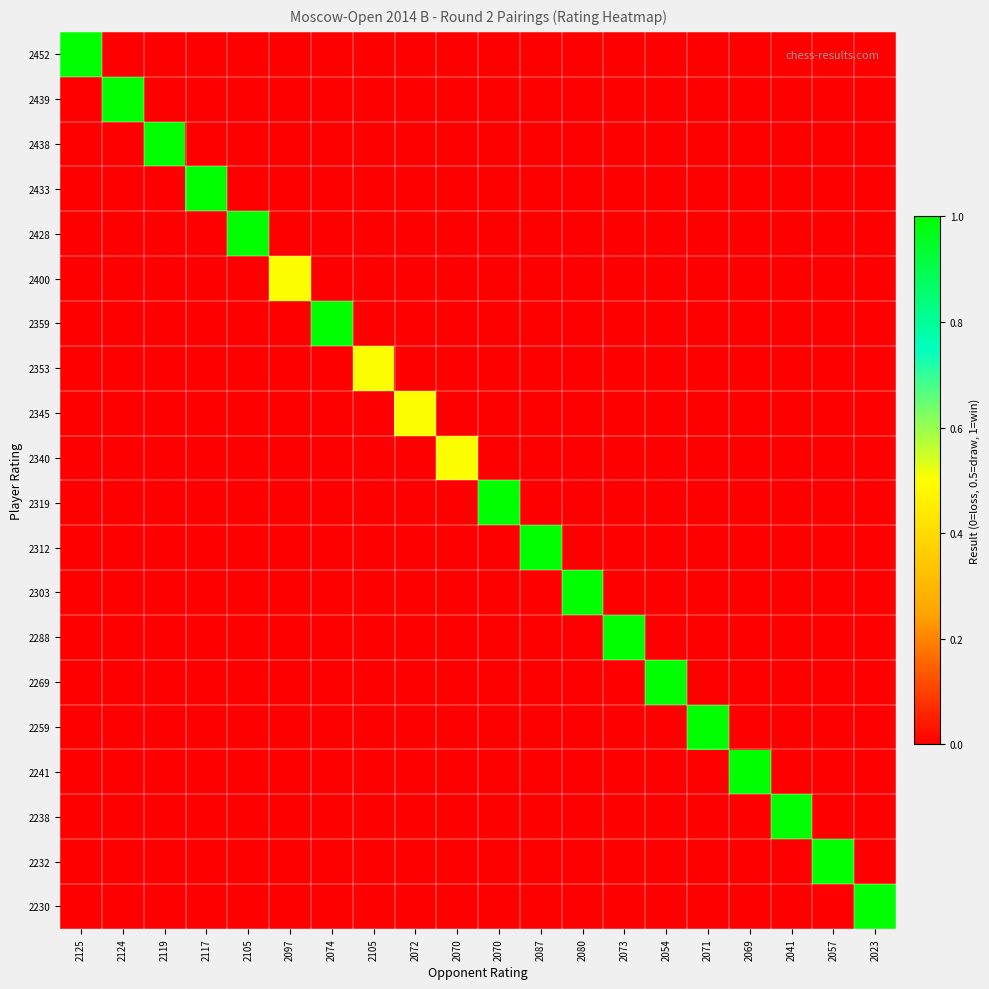

Which series changed the most between 2073 and 2023?

2288